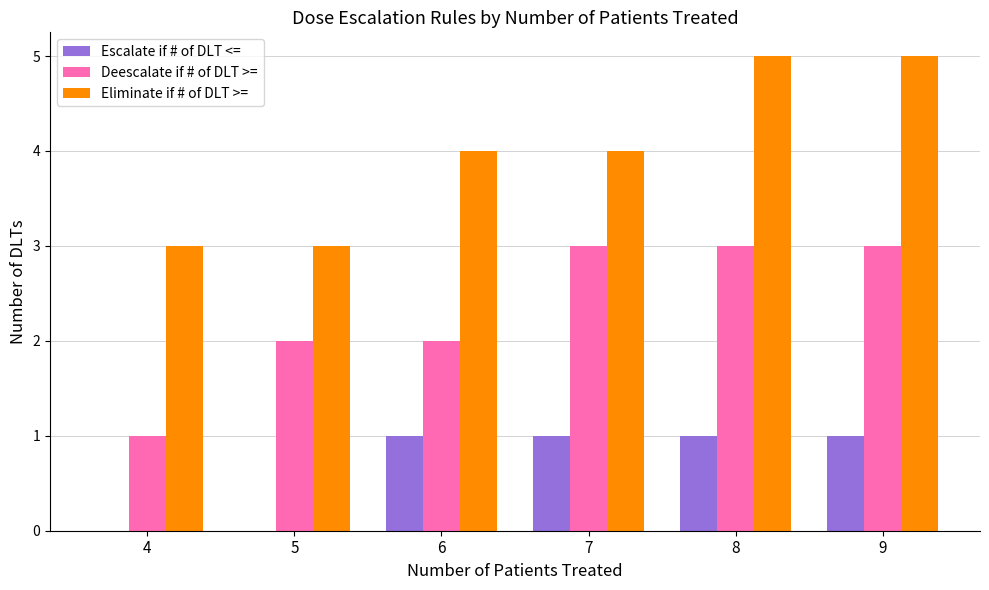

How many groups of bars are there?

6